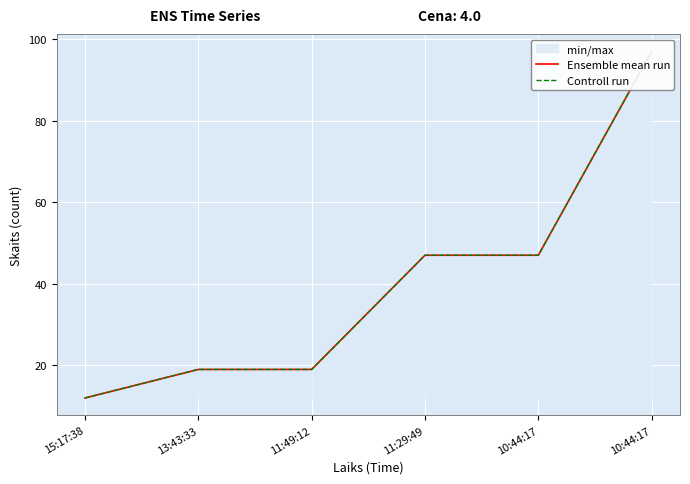

What is the label of the 6th point from the right?

15:17:38